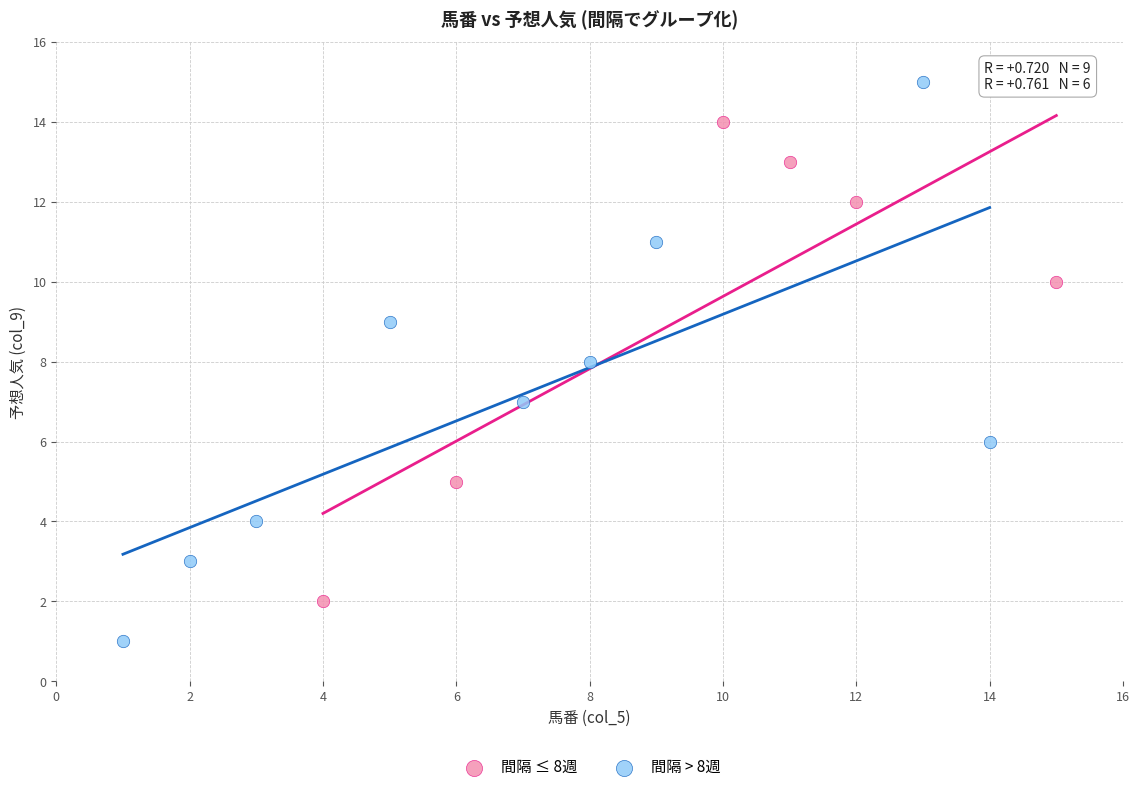

Which series reaches the maximum Y coordinate?

間隔 > 8週